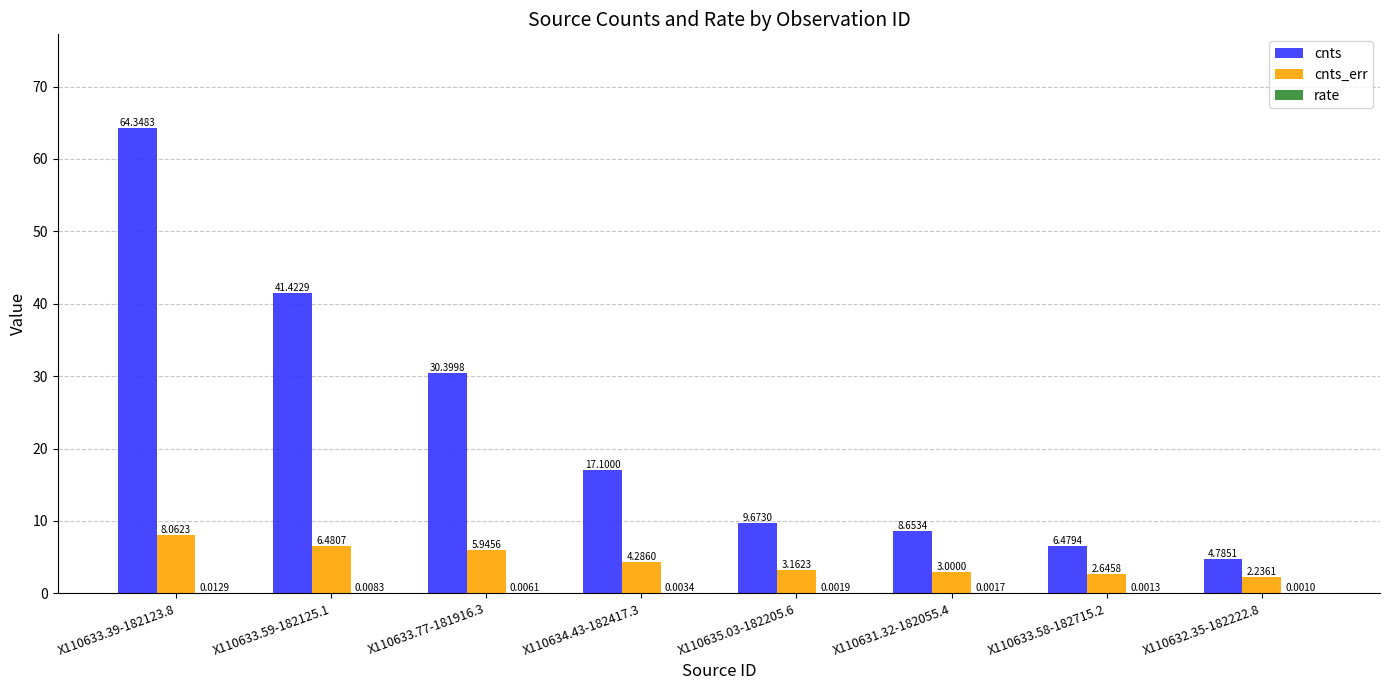

How many distinct data groups are displayed?

3